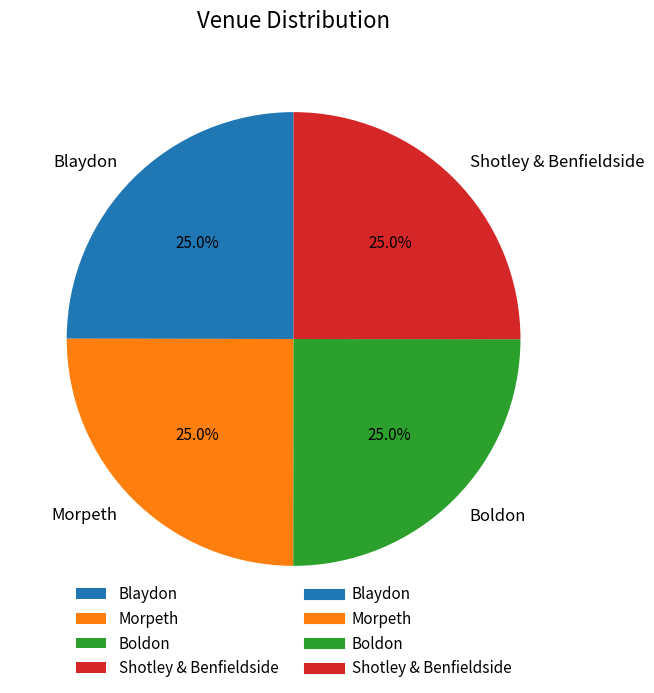

Does any single category account for the majority?

No